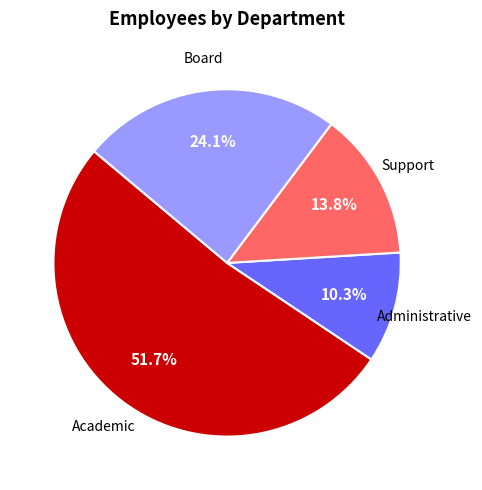

Do Support and Administrative together represent more than half of the pie?

No